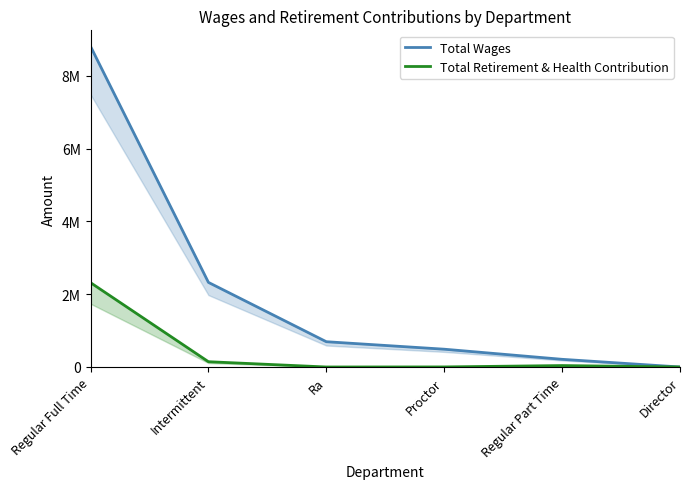

Reading left to right, transcribe all the data shown in this chart.

Total Wages: 8813432	2325689	694780	488954	211013	0
Total Retirement & Health Contribution: 2318489	145064	0	1658	39330	0